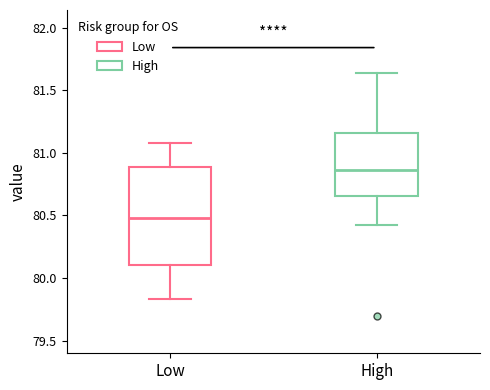

Where does the median line of the box for Low sit on the y-axis? The values are not printed on the chart, so give them approximately, as read against the axis.

80.50